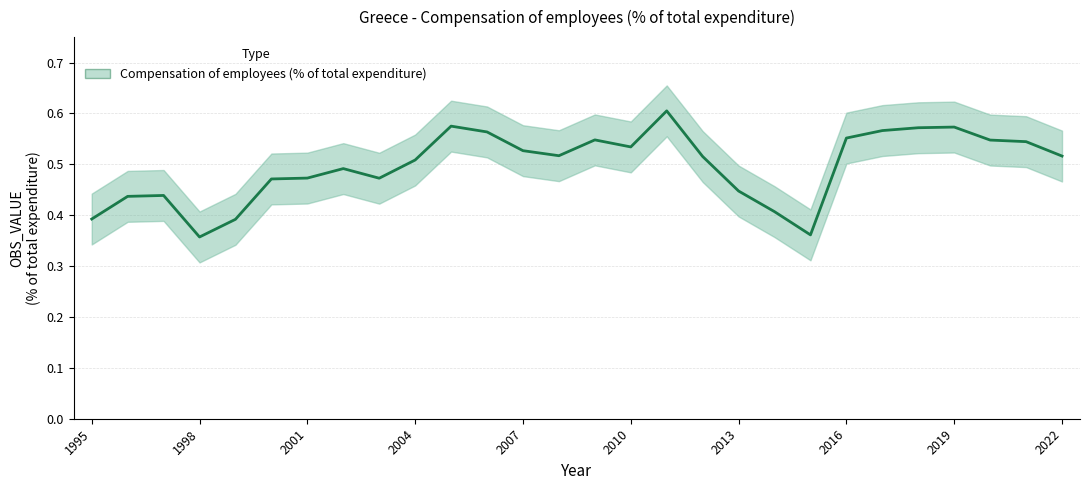

True or false: the data shows 0.4 at 2005.

False